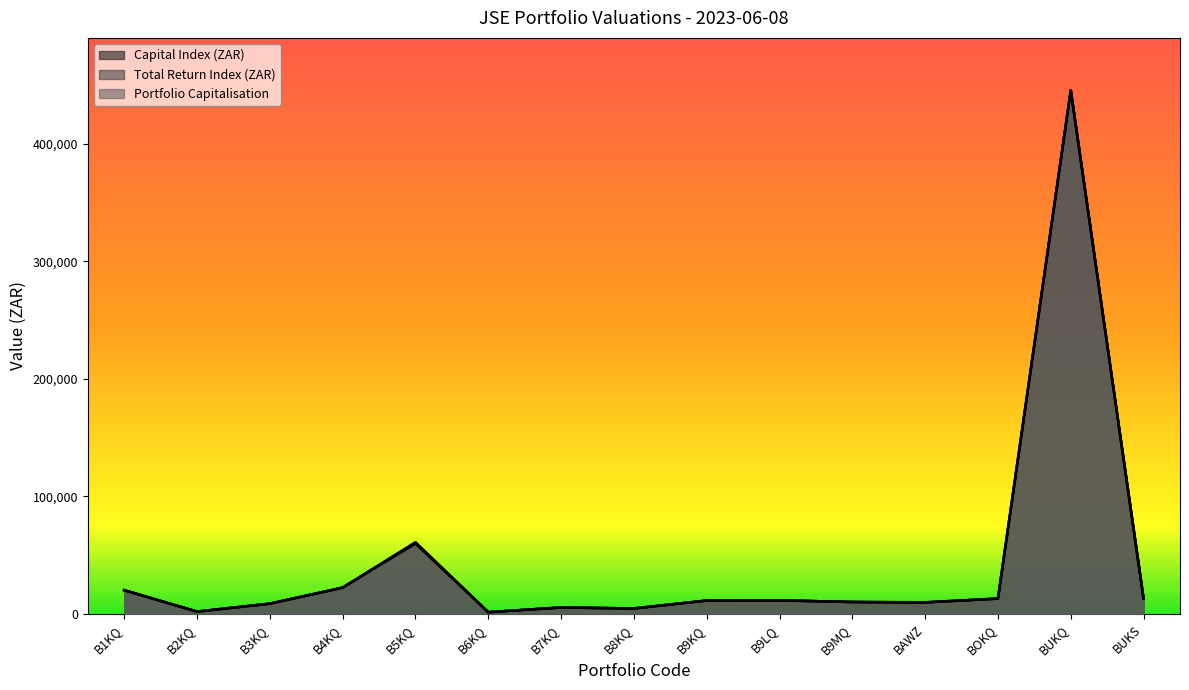

What is the total value across all series at BUKS?

38632.5